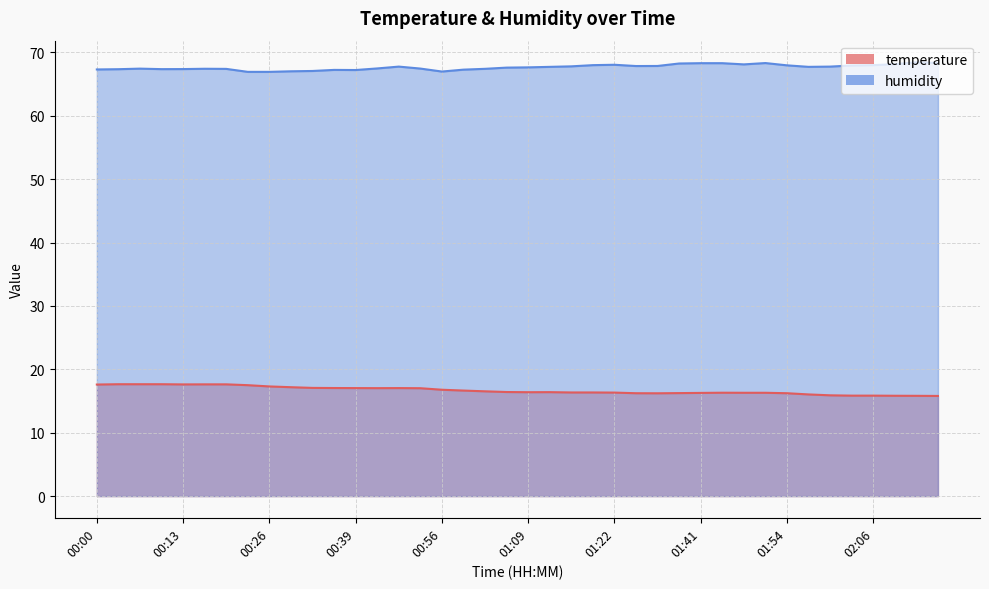

True or false: temperature and humidity cross at least once.

False